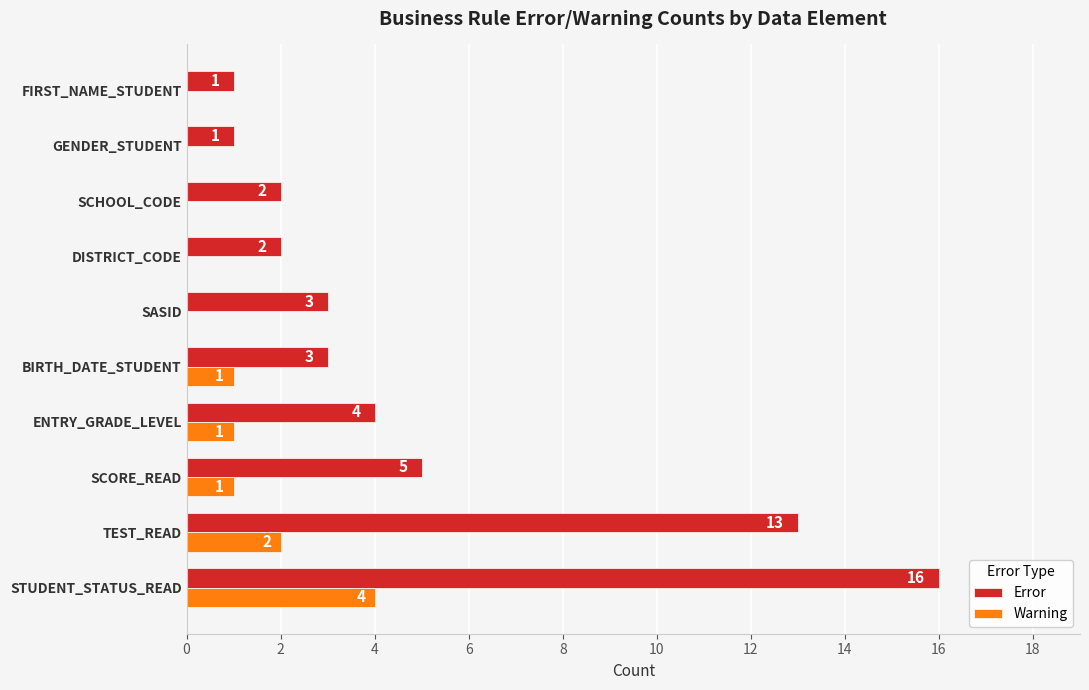

What is the sum of all Error values?

50